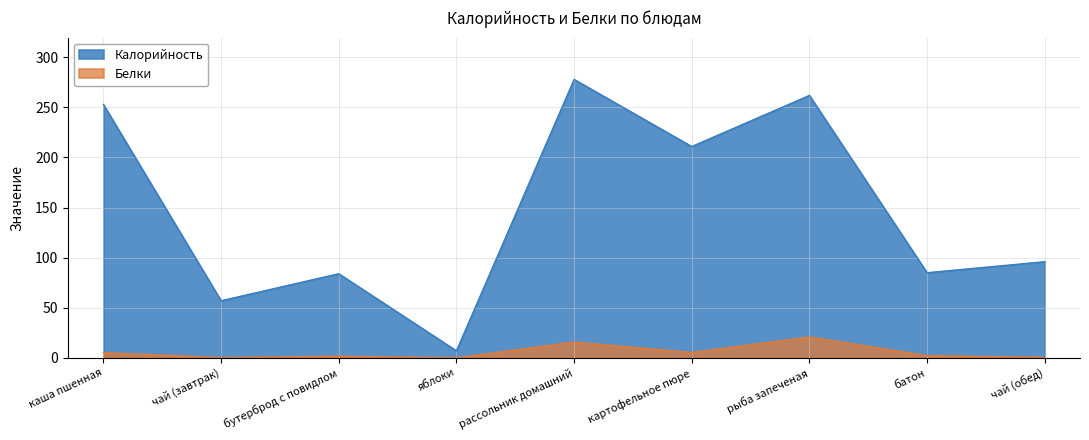

What is the total value across all series at рассольник домашний?

293.8